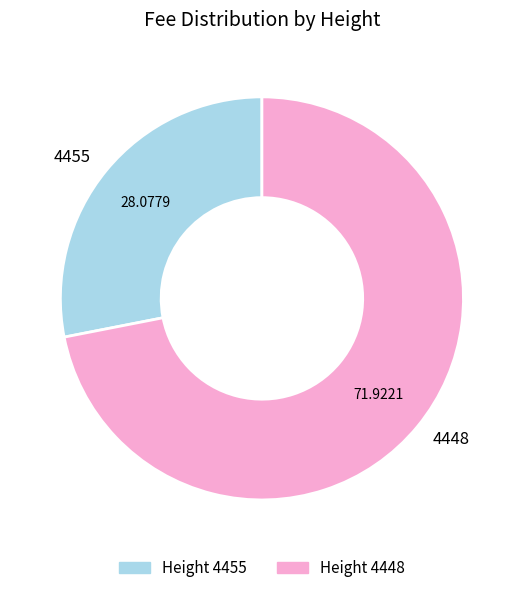

The 4448 slice represents 62% of the pie. True or false?

False